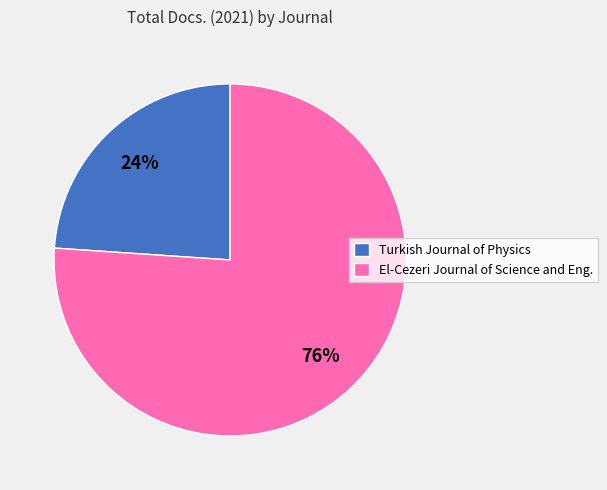

What percentage is the Turkish Journal of Physics slice, to the nearest percent?

24%